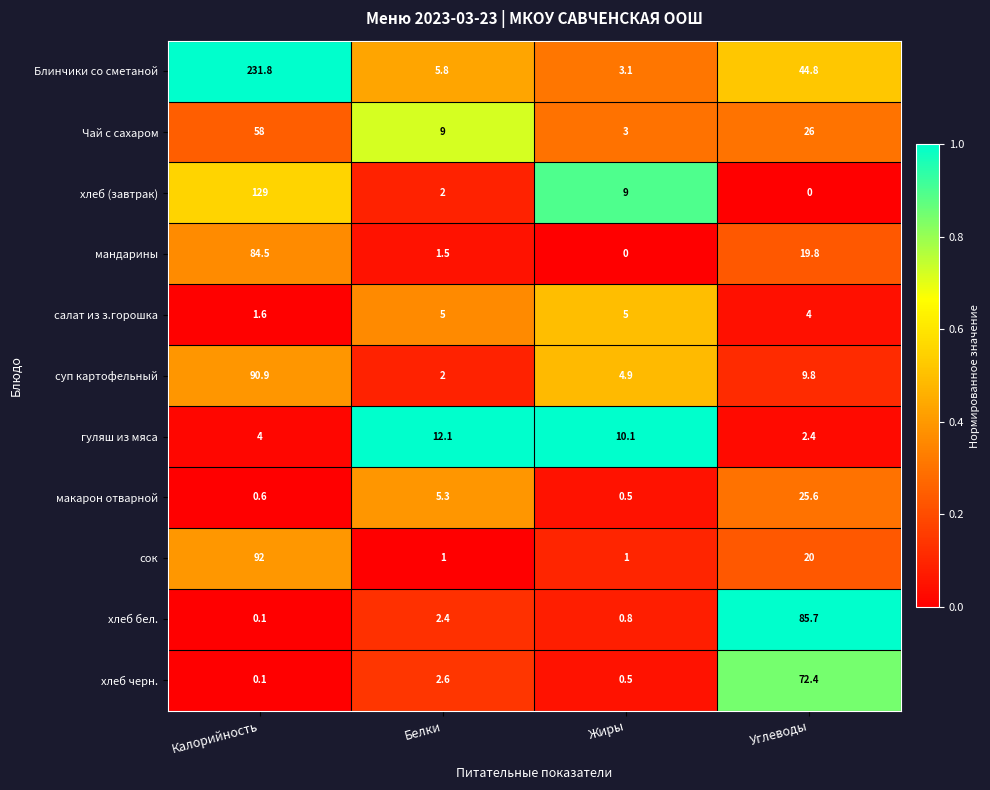

What is the total value across all series at Углеводы?

310.5